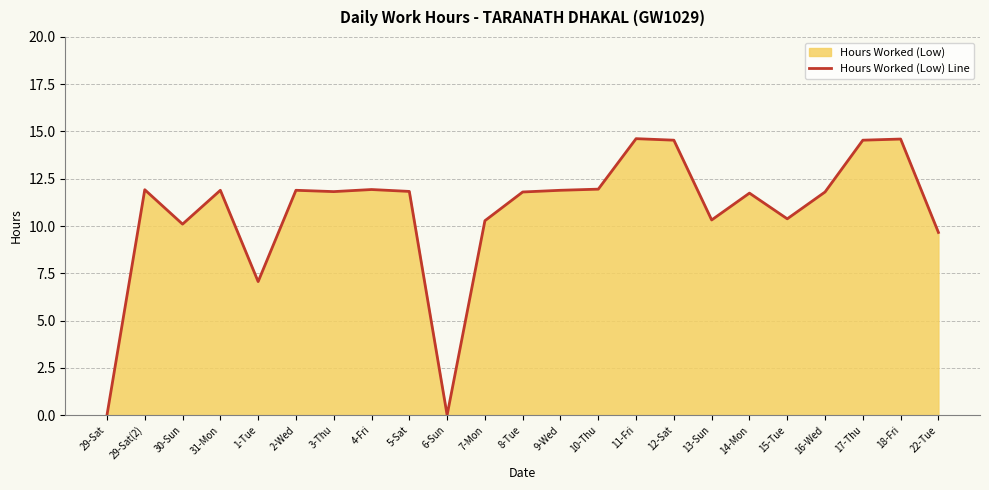

Rank the categories by value from highest to lowest.

11-Fri, 18-Fri, 12-Sat, 17-Thu, 10-Thu, 4-Fri, 29-Sat(2), 31-Mon, 2-Wed, 9-Wed, 5-Sat, 3-Thu, 8-Tue, 16-Wed, 14-Mon, 15-Tue, 13-Sun, 7-Mon, 30-Sun, 22-Tue, 1-Tue, 29-Sat, 6-Sun